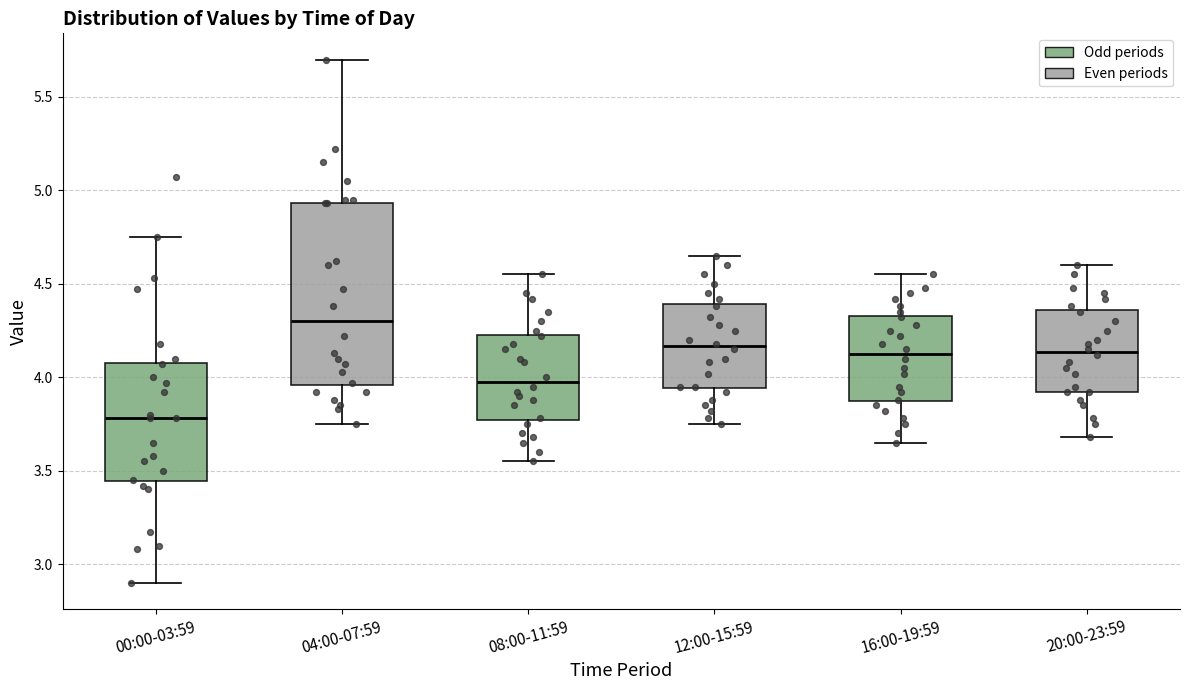

Which box's median line is the lowest?

00:00-03:59